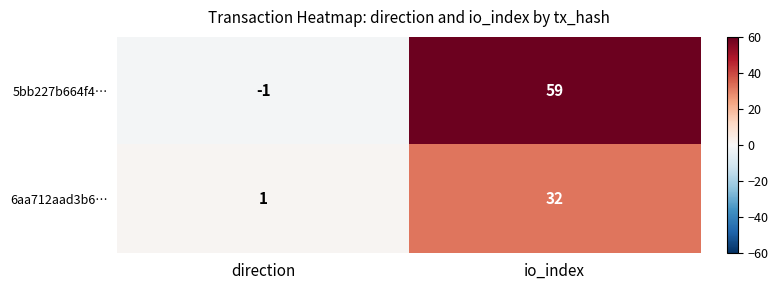

Rank the series by their maximum value, from lowest to highest.

6aa712aad3b6…, 5bb227b664f4…